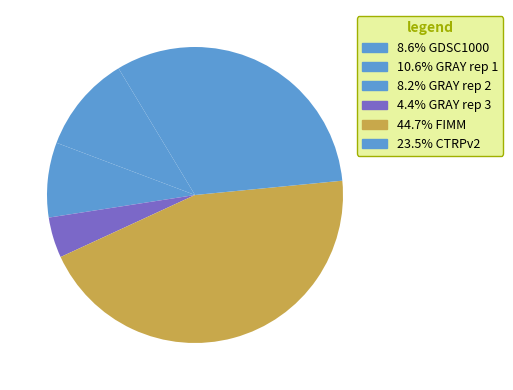

How many slices are in this pie chart?

6